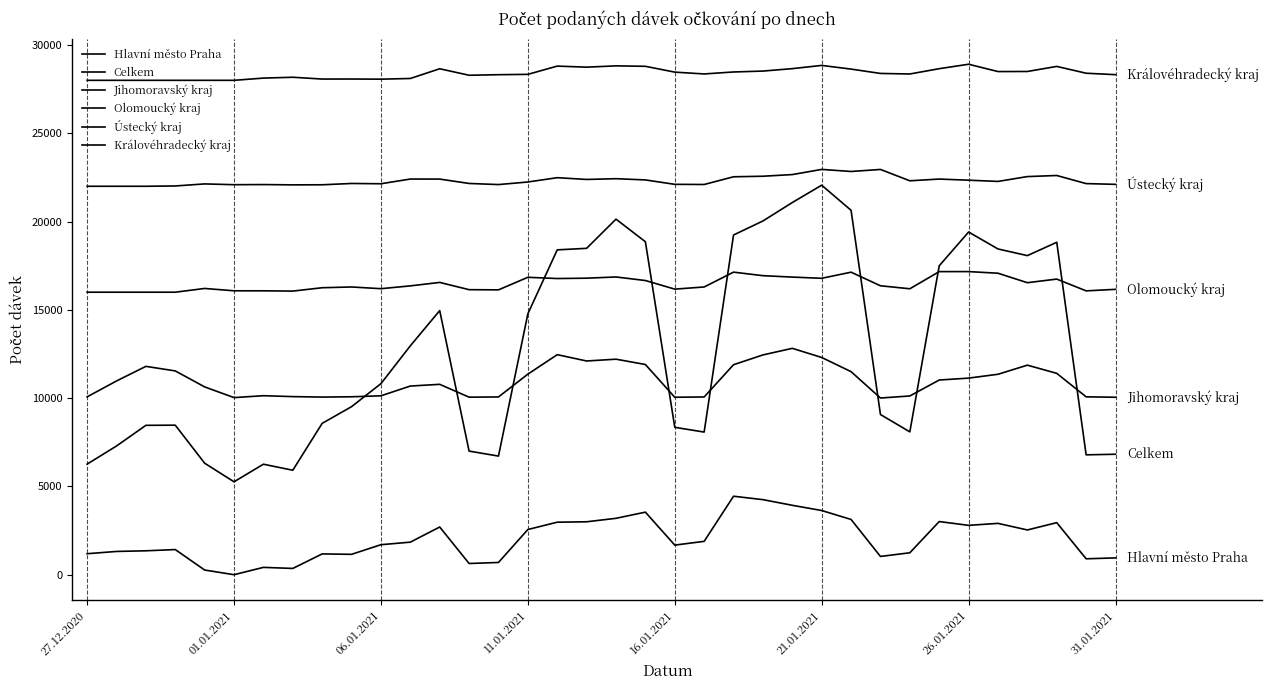

How many lines are shown in the chart?

6